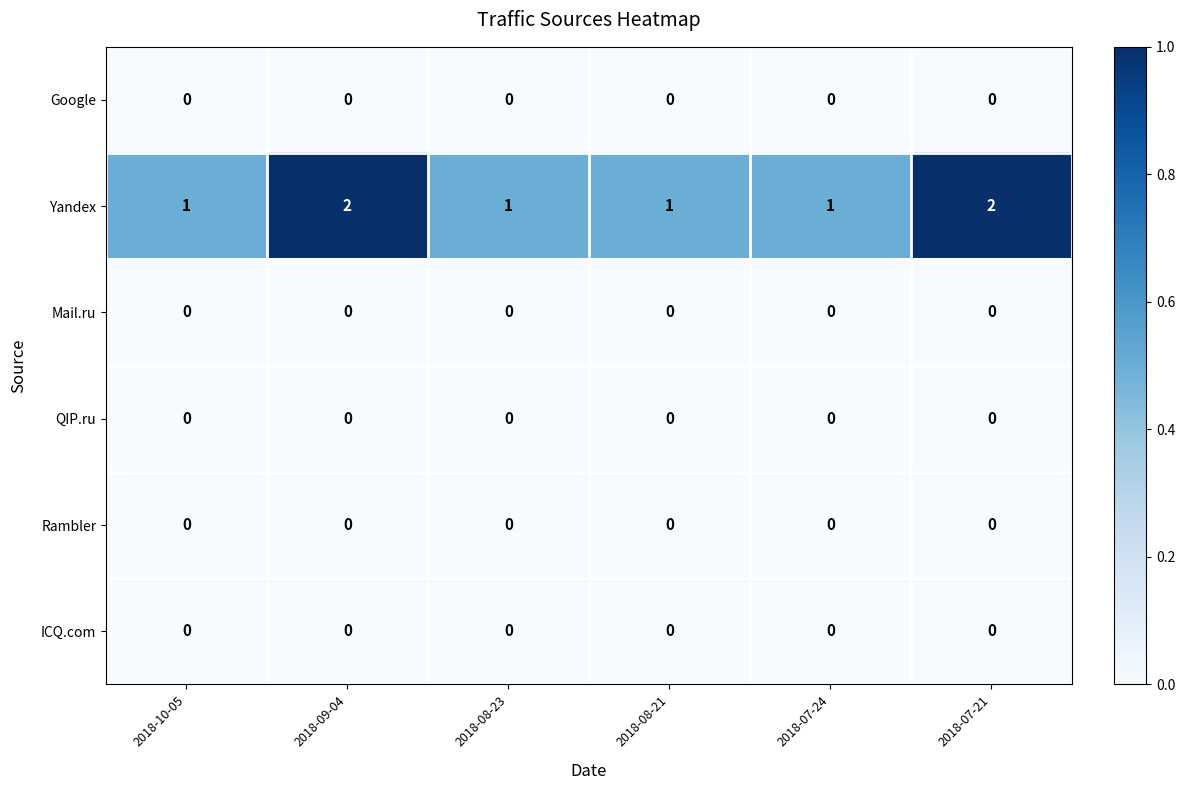

Count the Yandex values in the range 1 to 2.

6